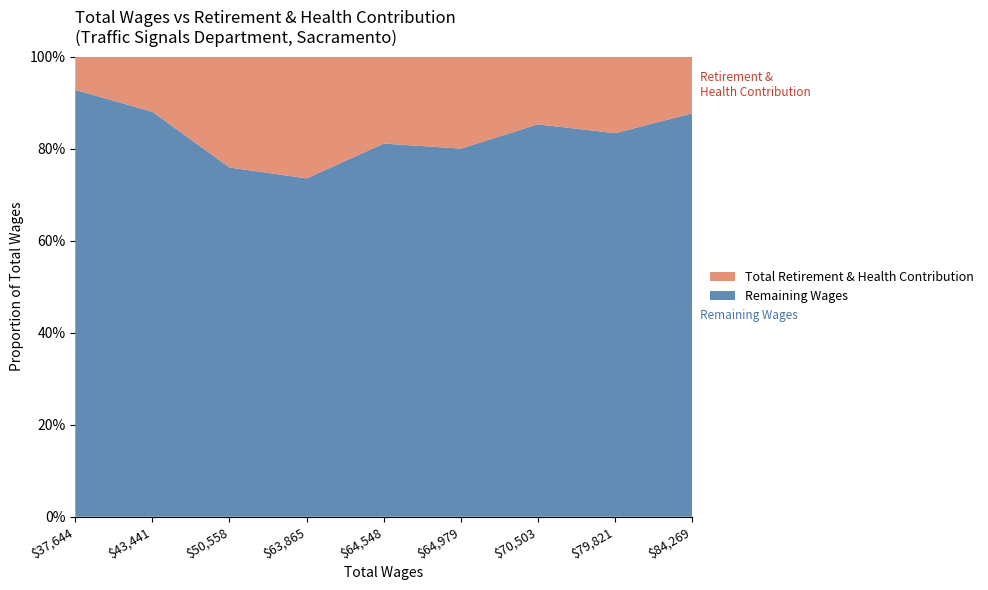

Reading left to right, extract all data points from this chart.

37644=2707	43441=5200	50558=12168	63865=16885	64548=12186	64979=12975	70503=10361	79821=13262	84269=10367